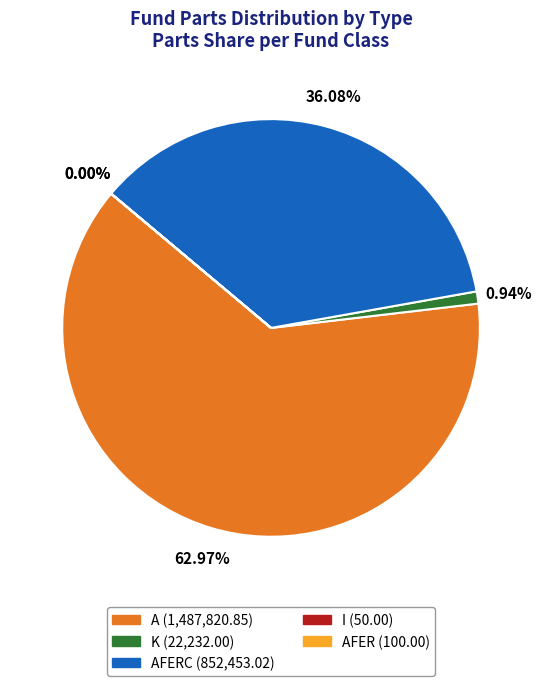

Is there any slice that represents more than half of the pie?

Yes